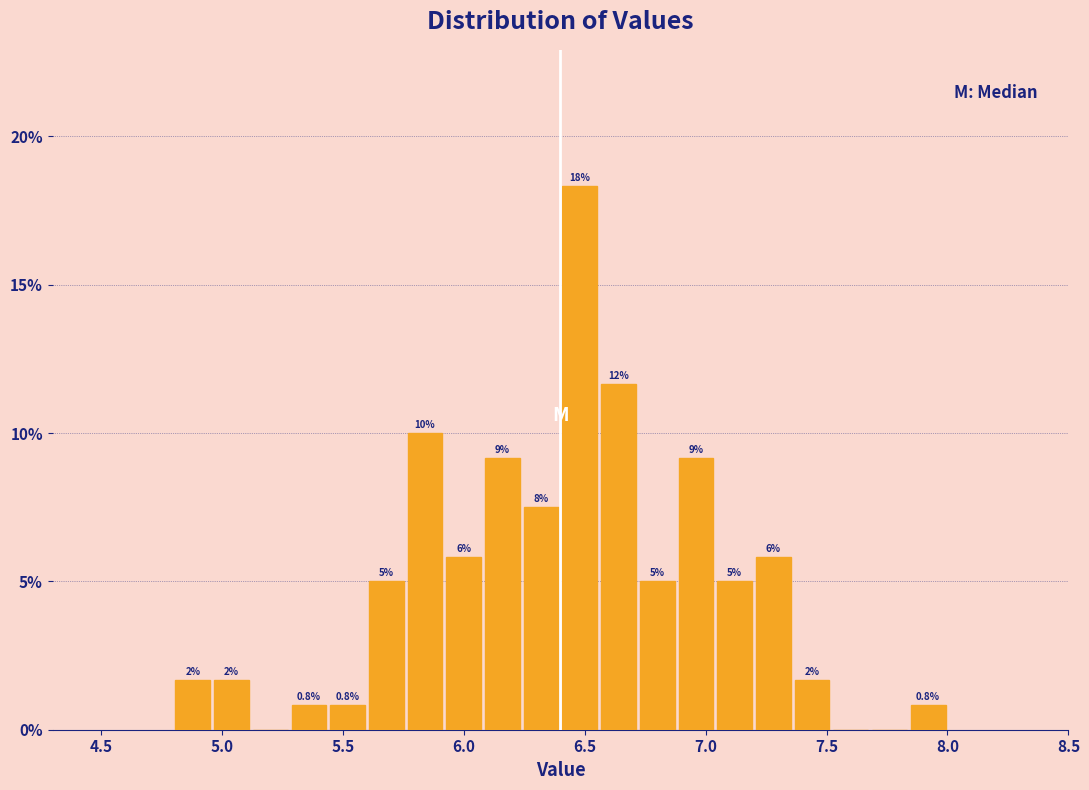

Around what value on the x-axis is the tallest bar? Give the approximate position of its centre, as read against the axis.

6.50